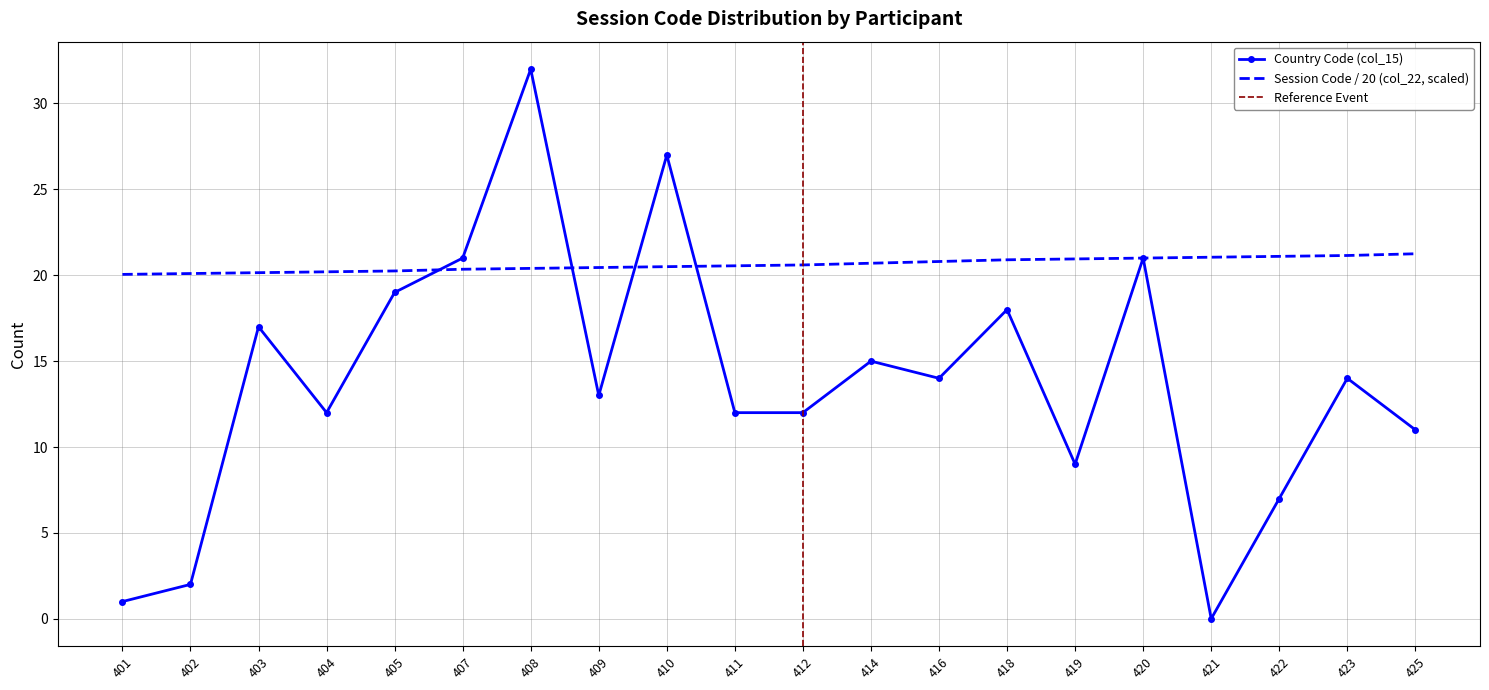

What is the value of the Country Code (col_15) point at the 9th from the left?

27.0